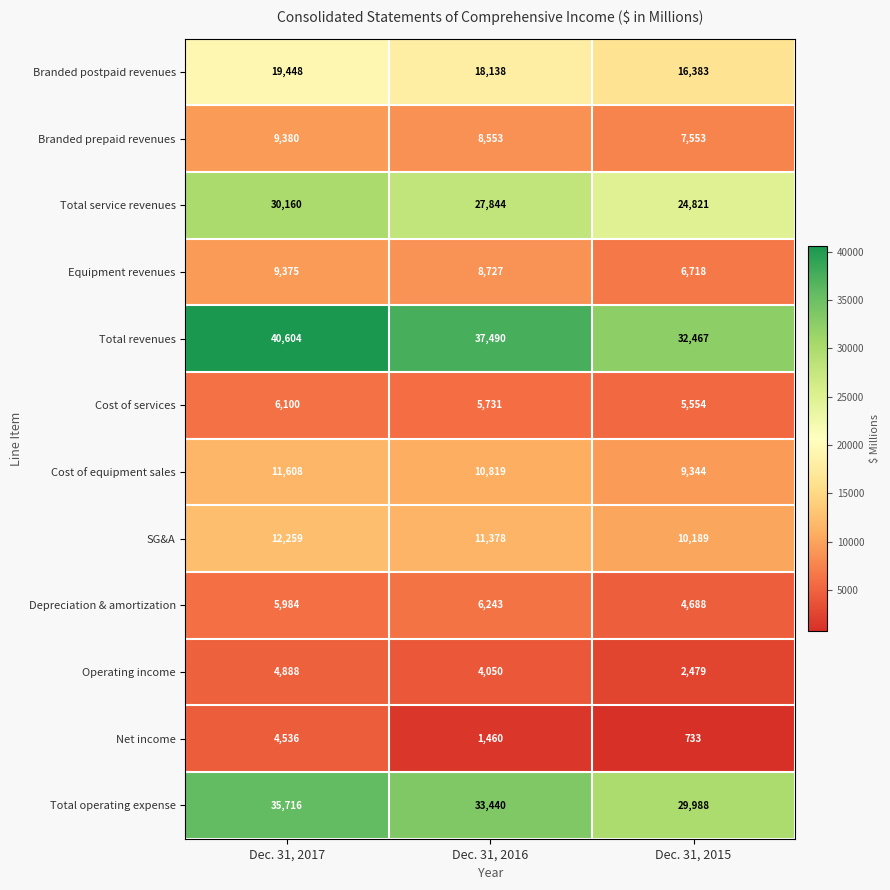

How many data points in Cost of services are less than 5731?

1